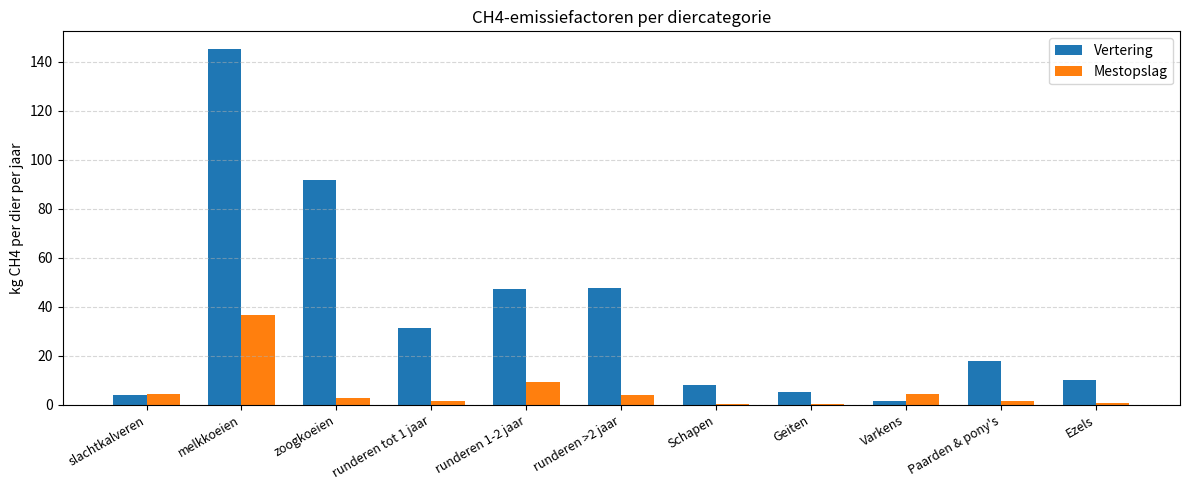

What is the total value across all series at melkkoeien?

181.9